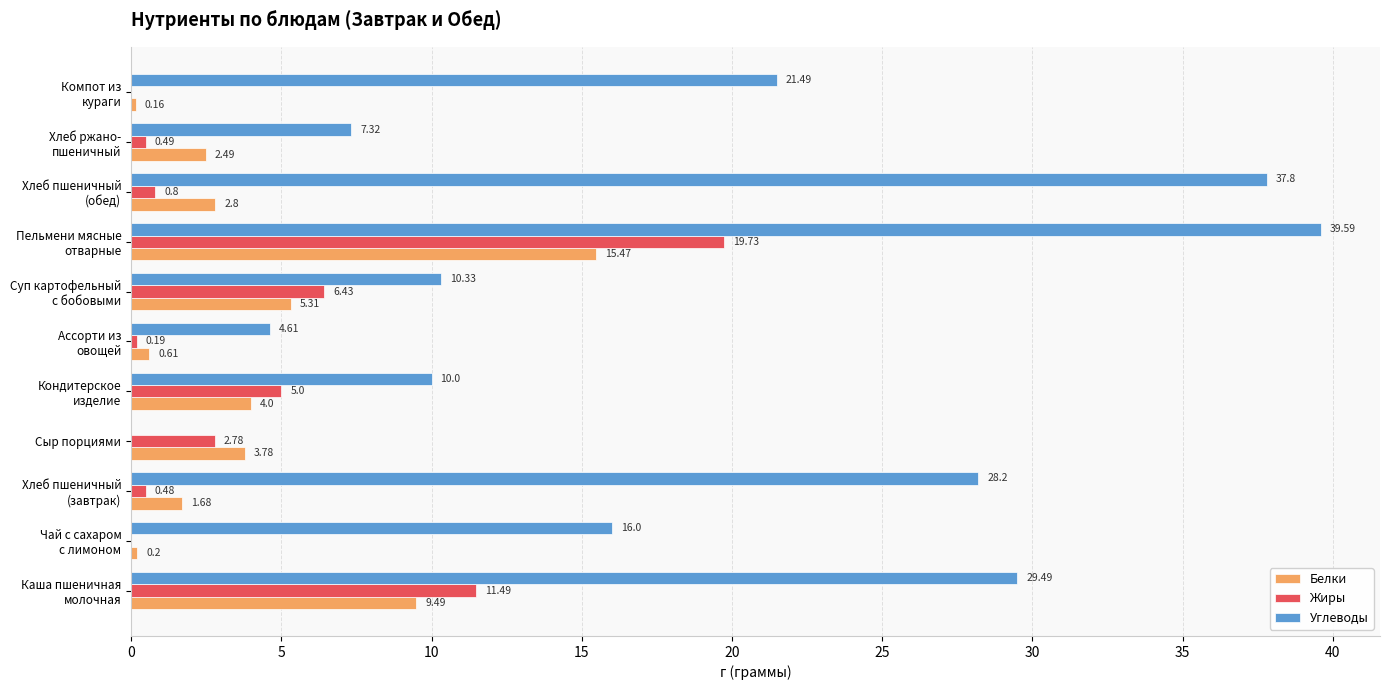

What is the sum of all Жиры values?

47.4